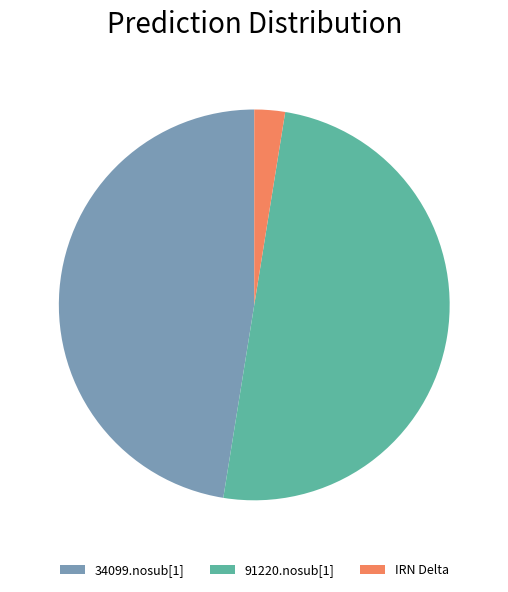

Combined, do 91220.nosub[1] and 34099.nosub[1] account for over 50%?

Yes